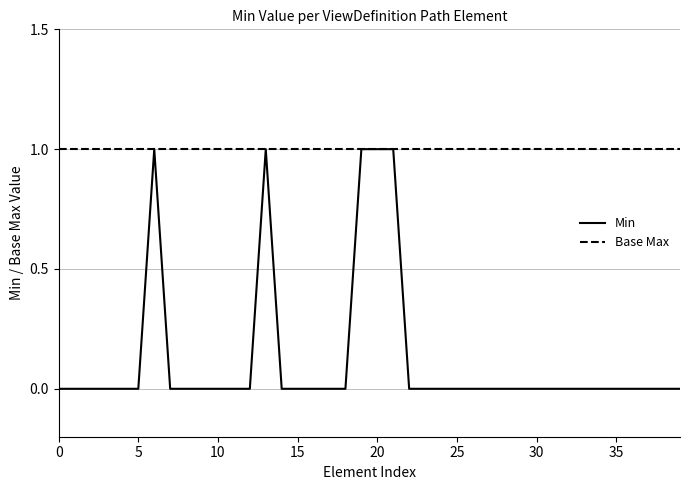

What is the maximum value shown in the chart?

1